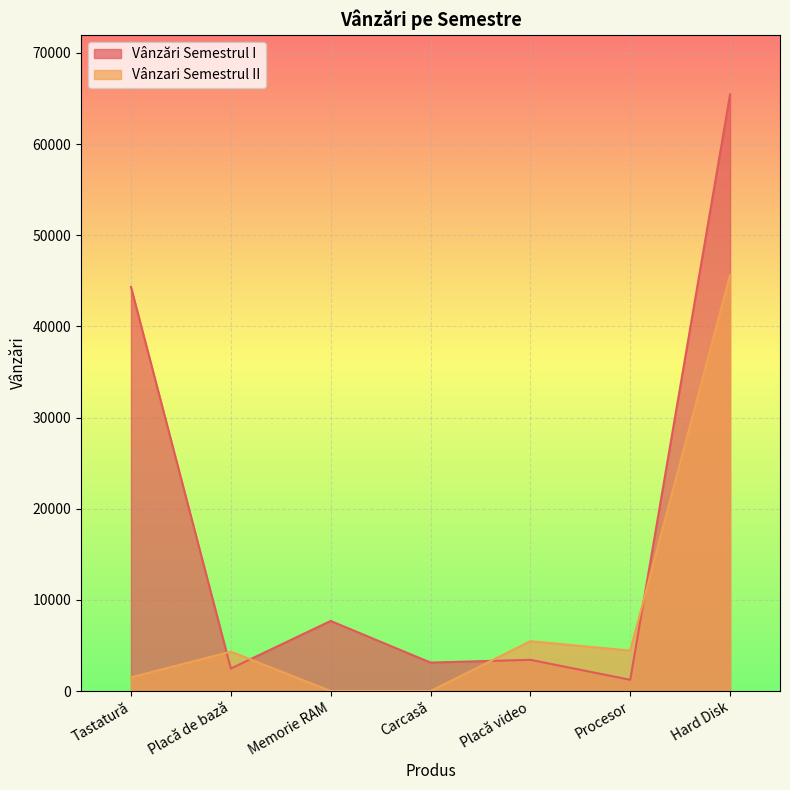

What is the label of the 4th point from the left?

Carcasă